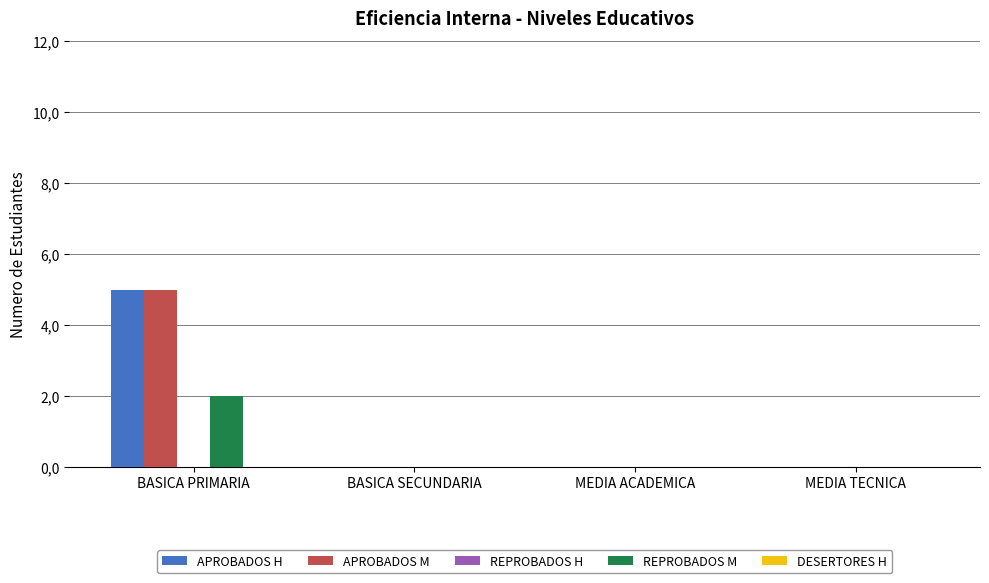

How many data points does each series have?

4